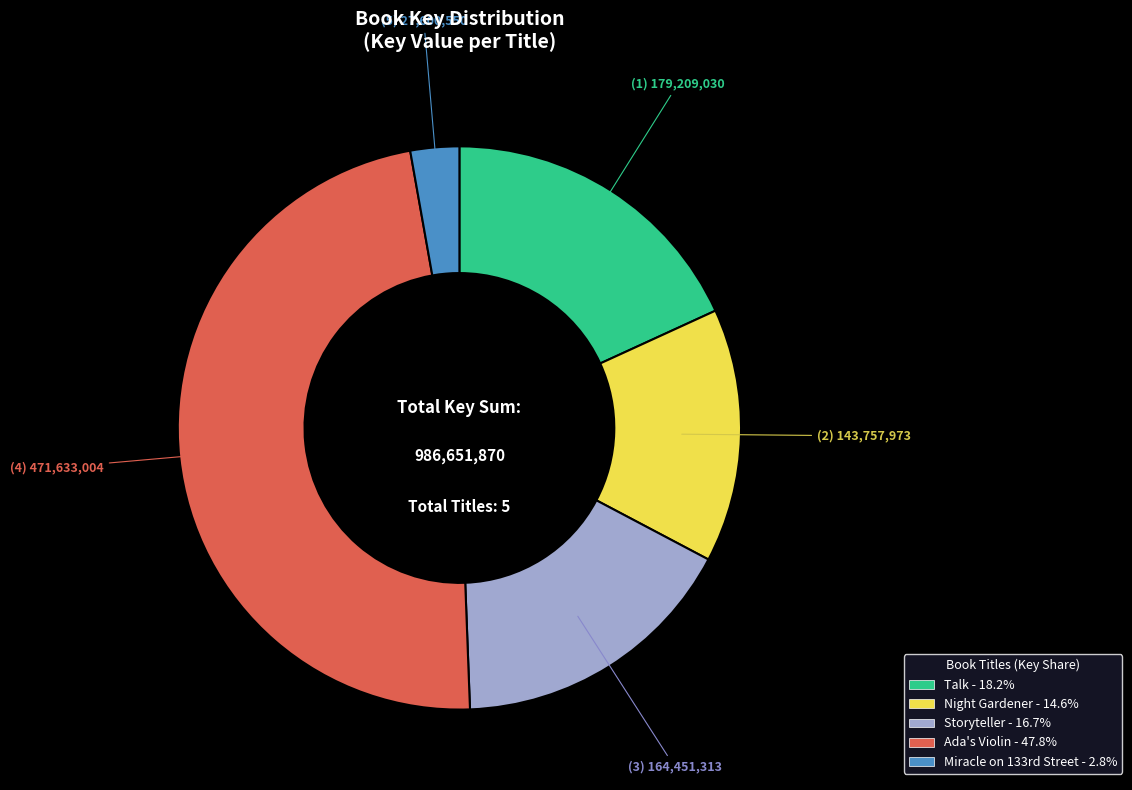

Is there a majority slice in this chart?

No